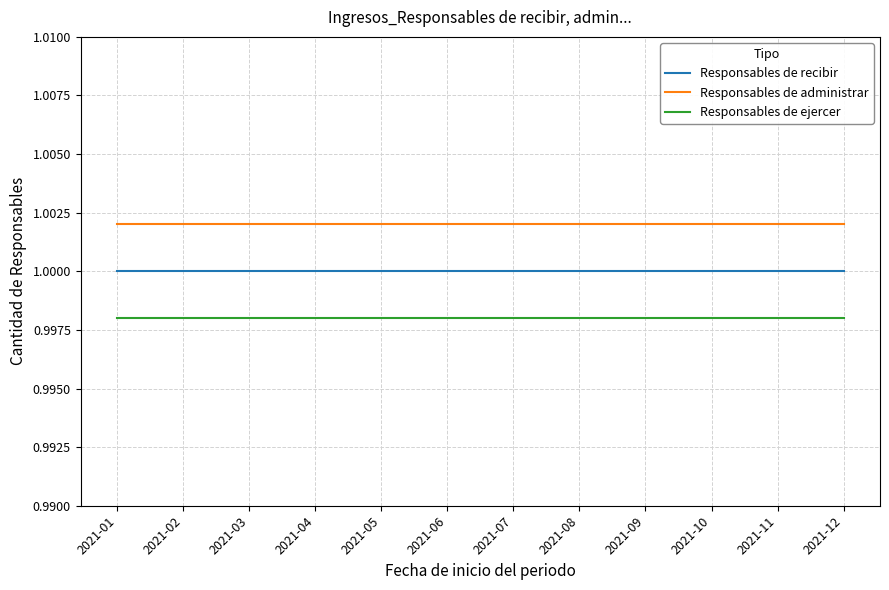

Which series has the largest total across all categories?

Responsables de administrar